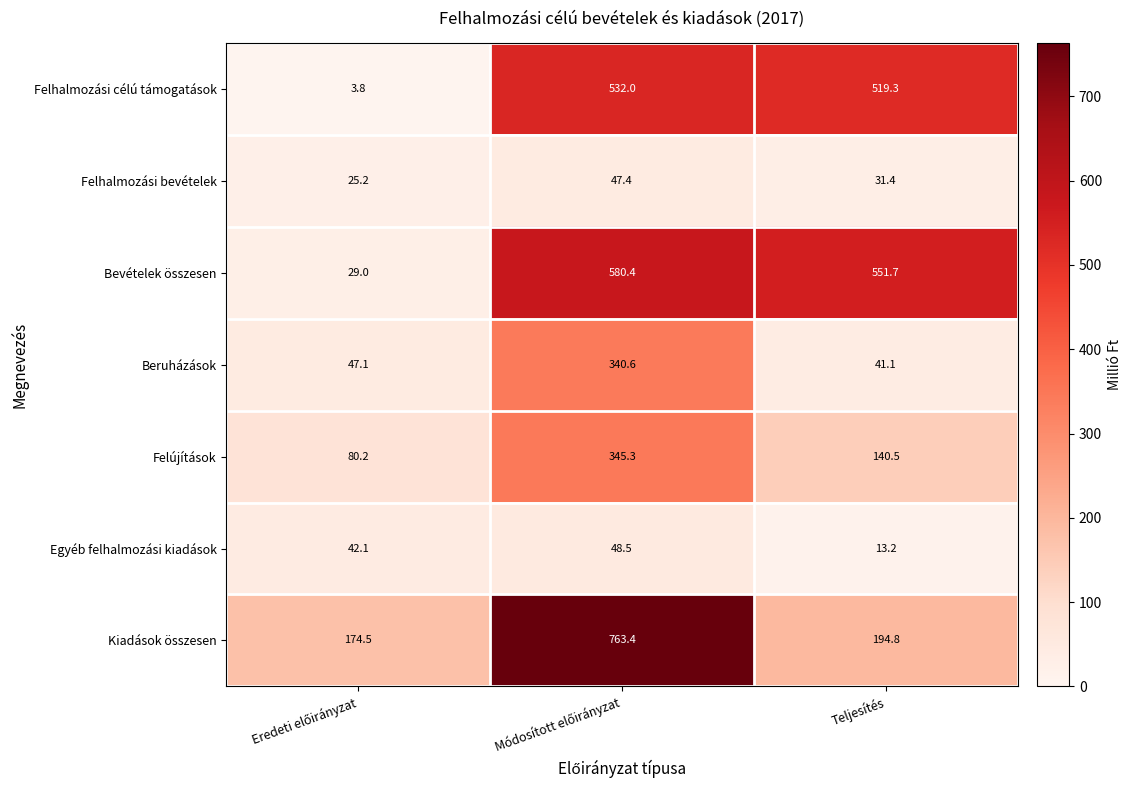

What is the difference between the maximum and minimum values in the Beruházások series?

299.5